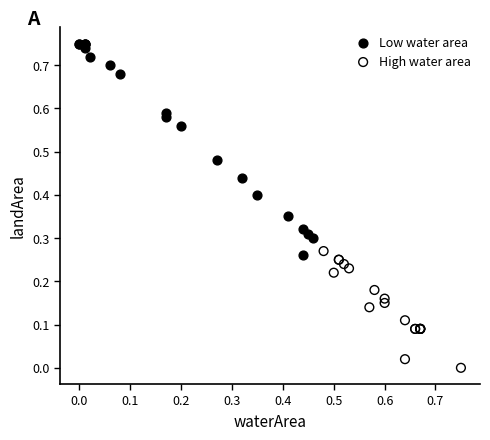

Which series has the widest spread of Y values?

Low water area